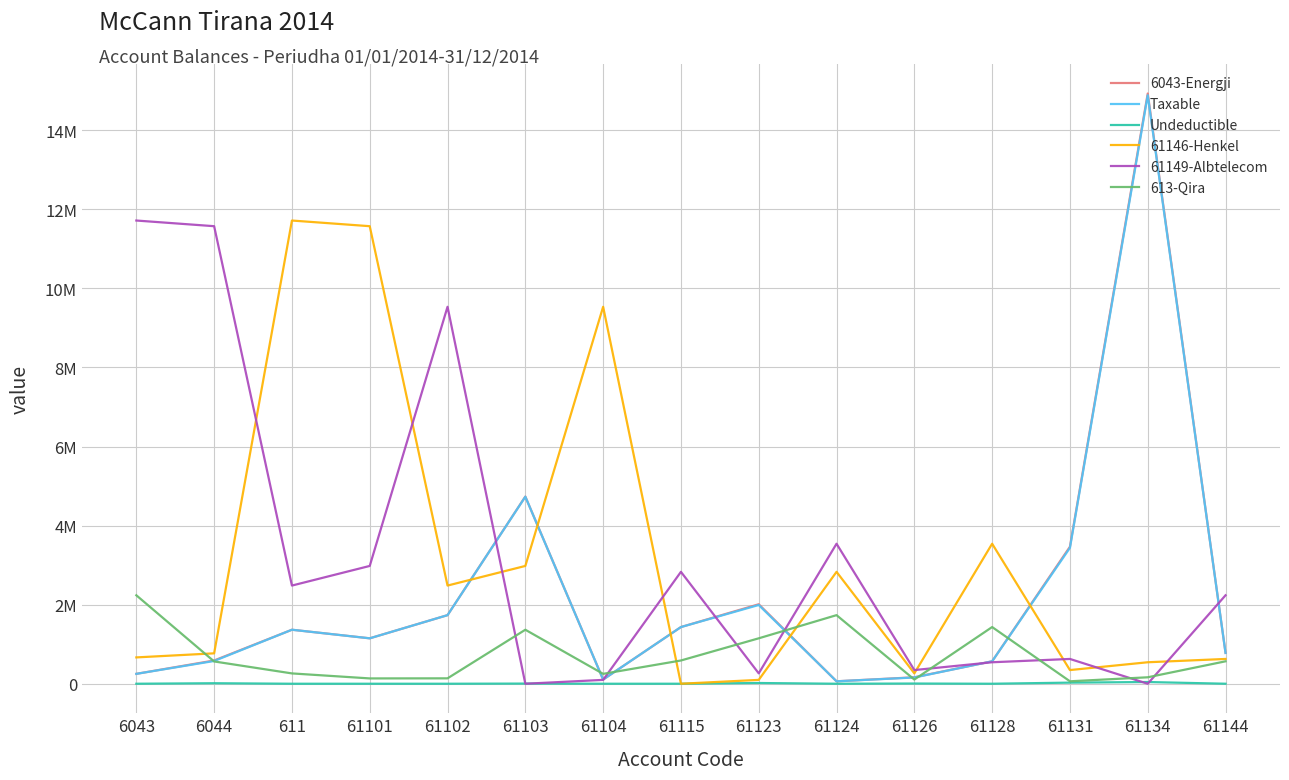

Between 61126 and 61102, which is larger?

61102